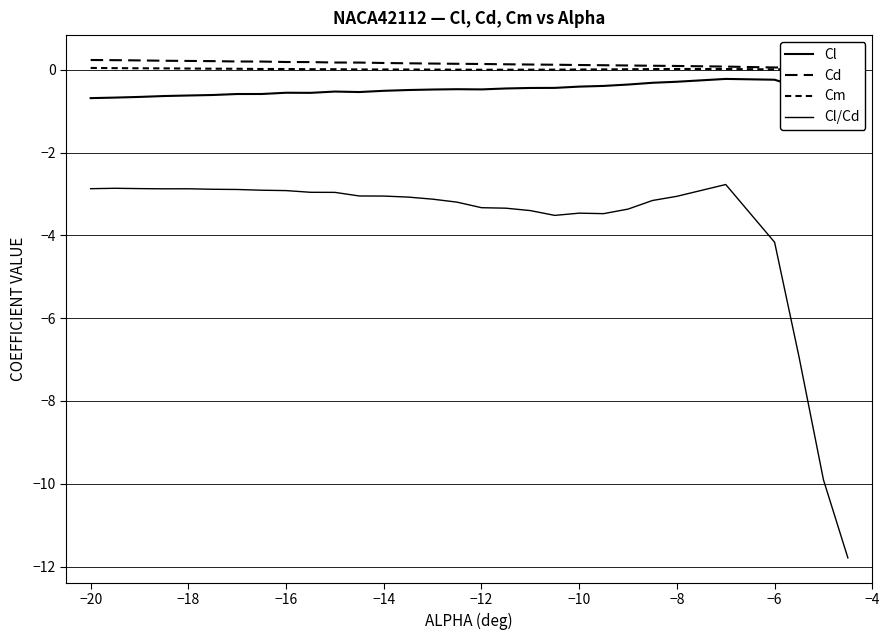

Which series has the largest total across all categories?

Cd